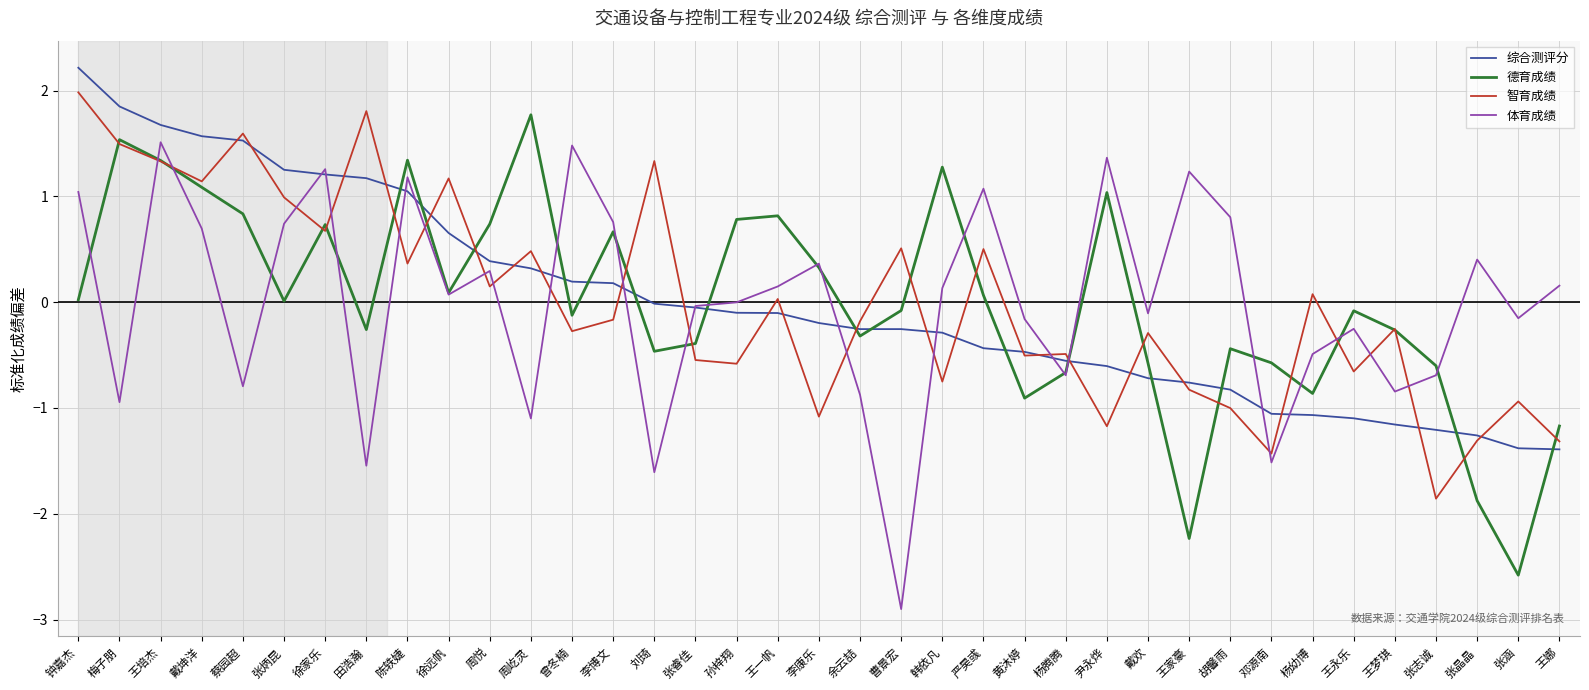

Count the number of categories in the chart.

37